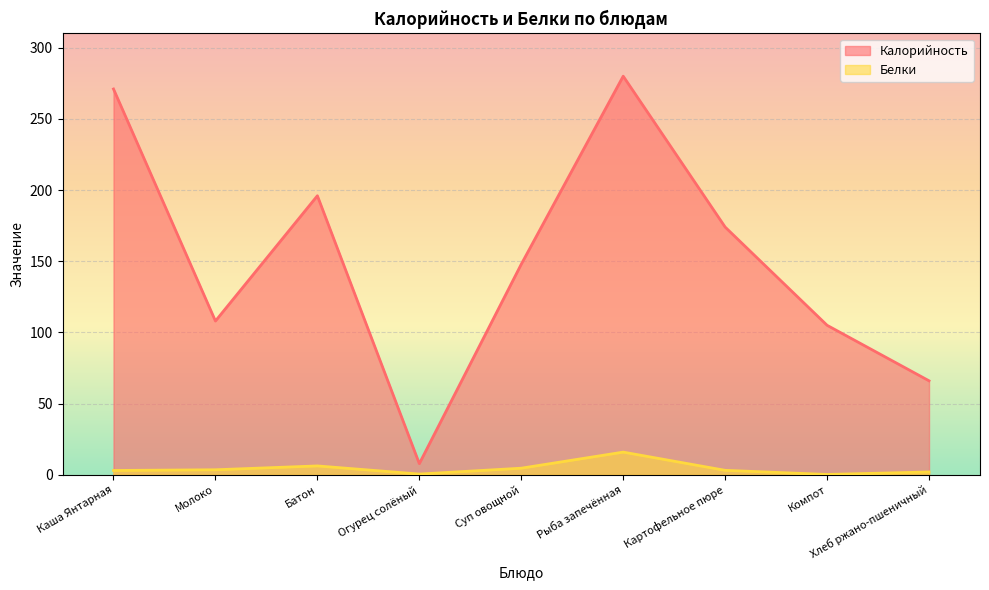

Which has a higher value, Рыба запечённая or Компот?

Рыба запечённая